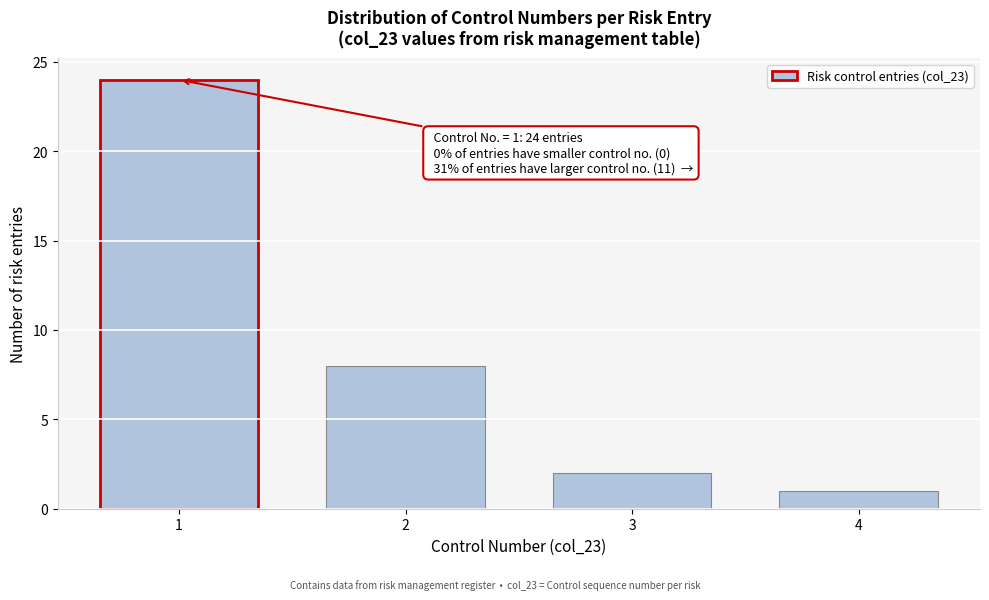

Reading left to right, list all the values displayed in this chart.

1=24	2=8	3=2	4=1